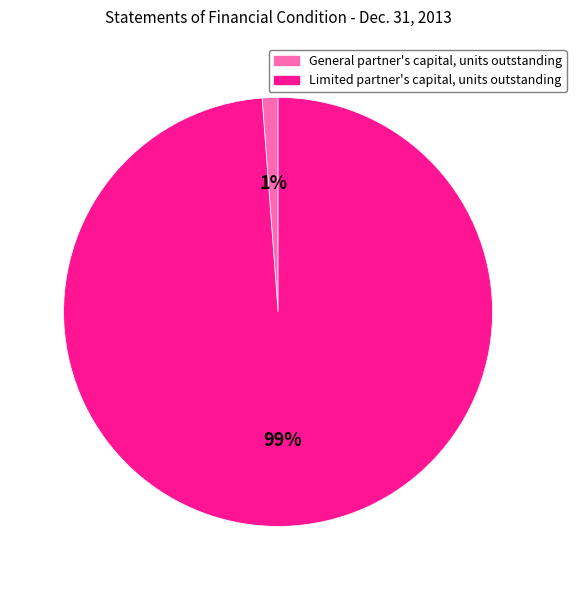

To the nearest percent, what is the difference between the largest and smallest slice percentages?

98%